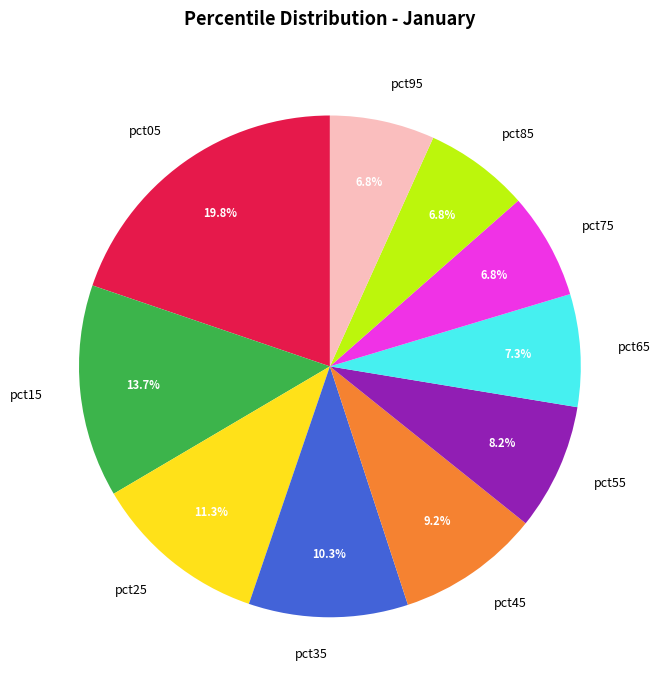

Which slice is the largest?

pct05